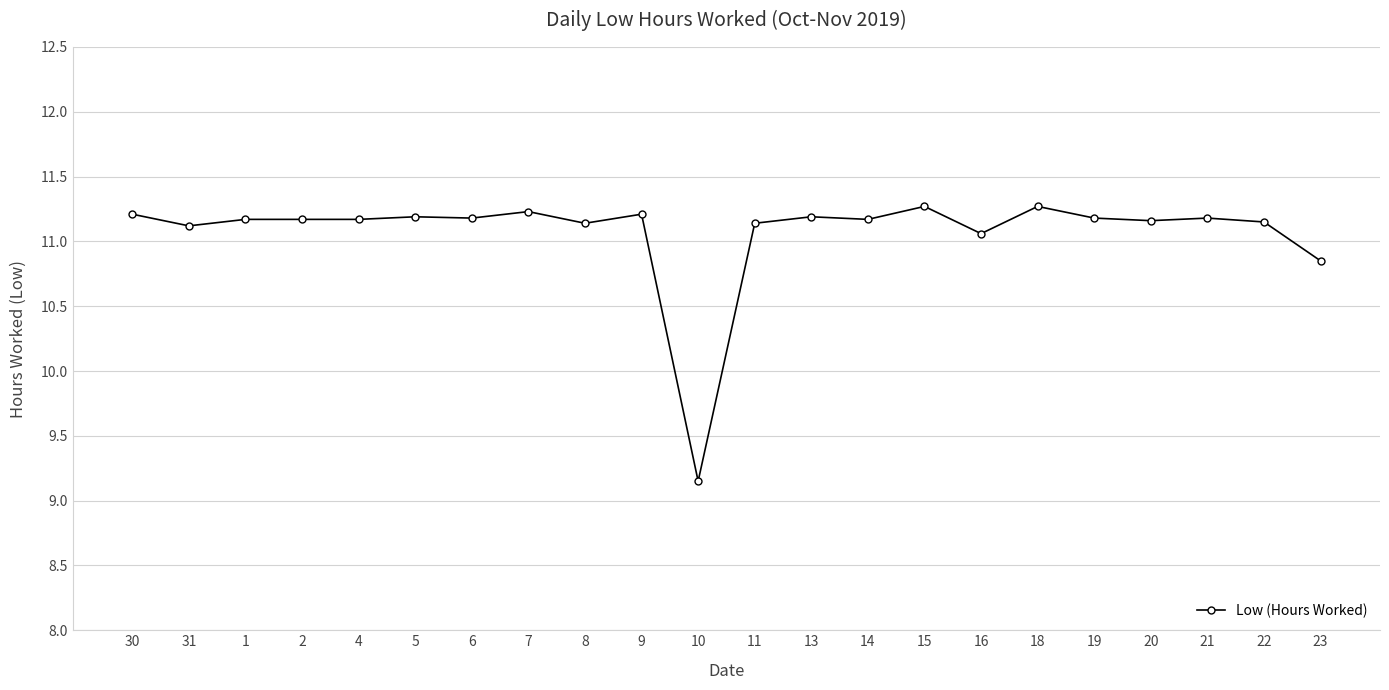

What is the greatest value displayed?

11.3